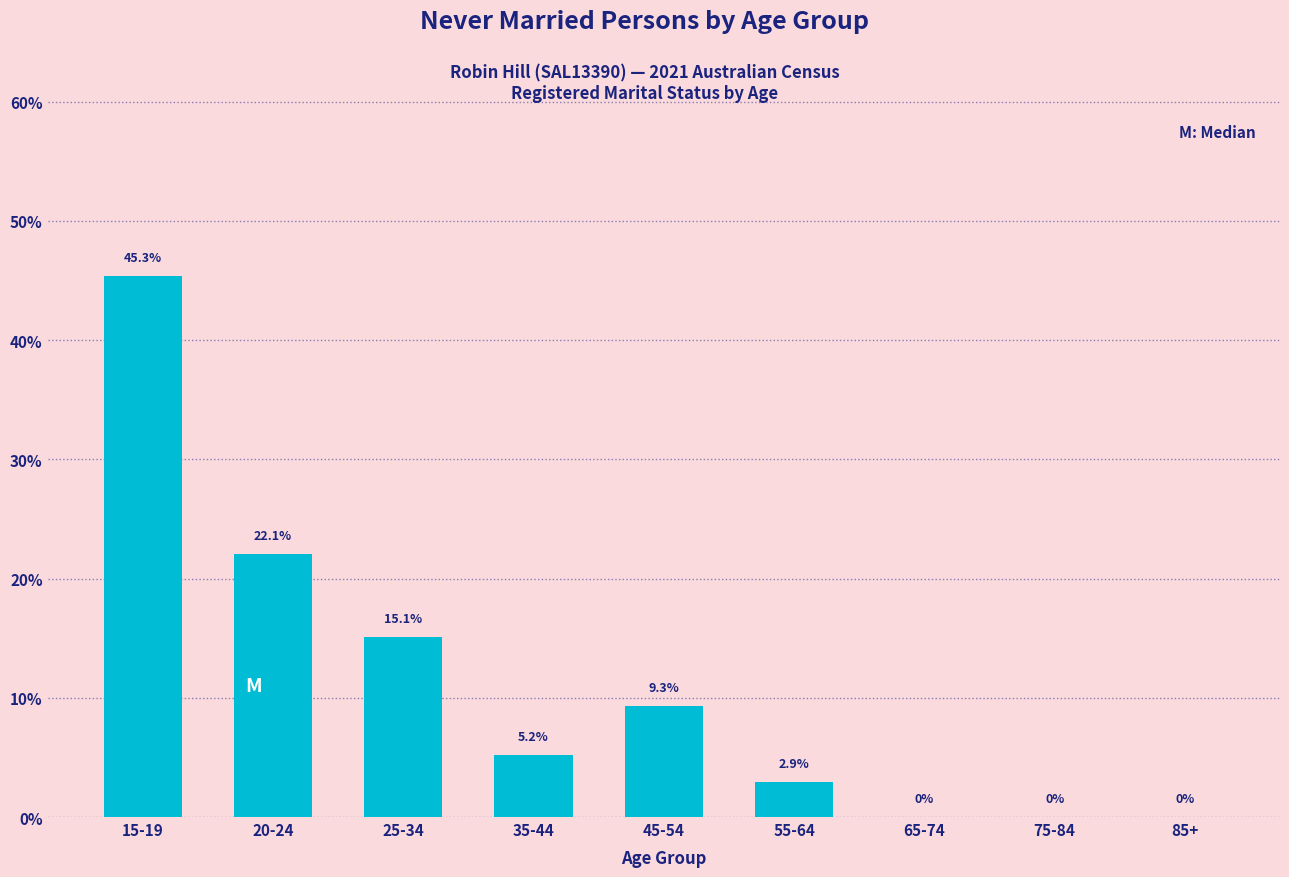

Are the bars horizontal?

No